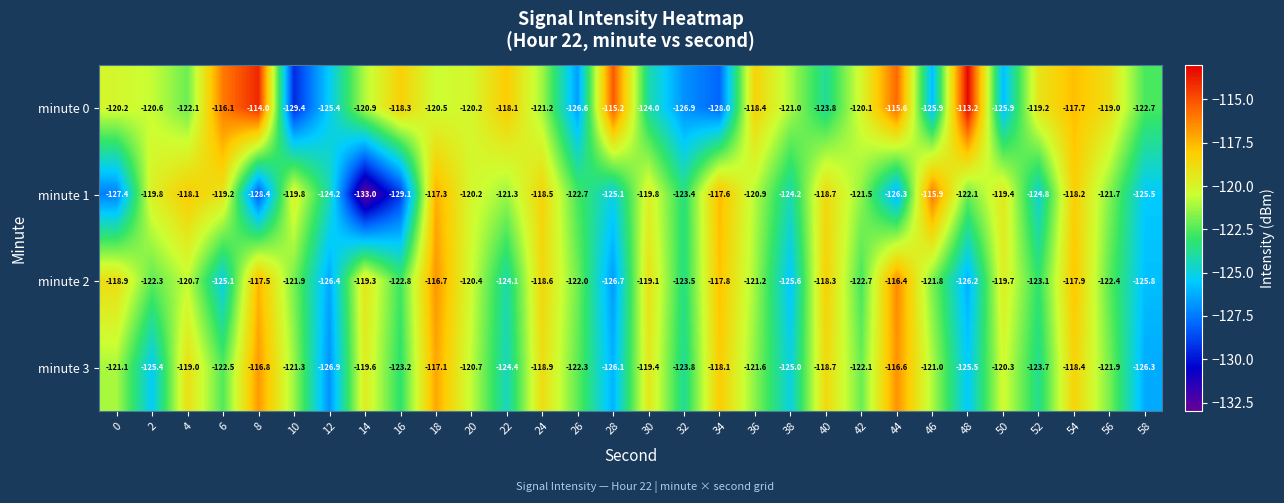

Which label corresponds to the largest value in the chart?

48